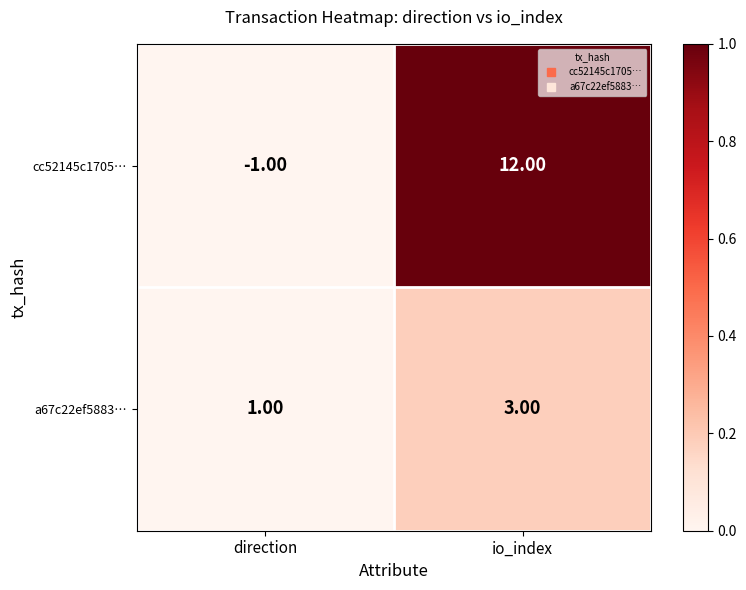

What is the average value of the cc52145c1705… series?

6